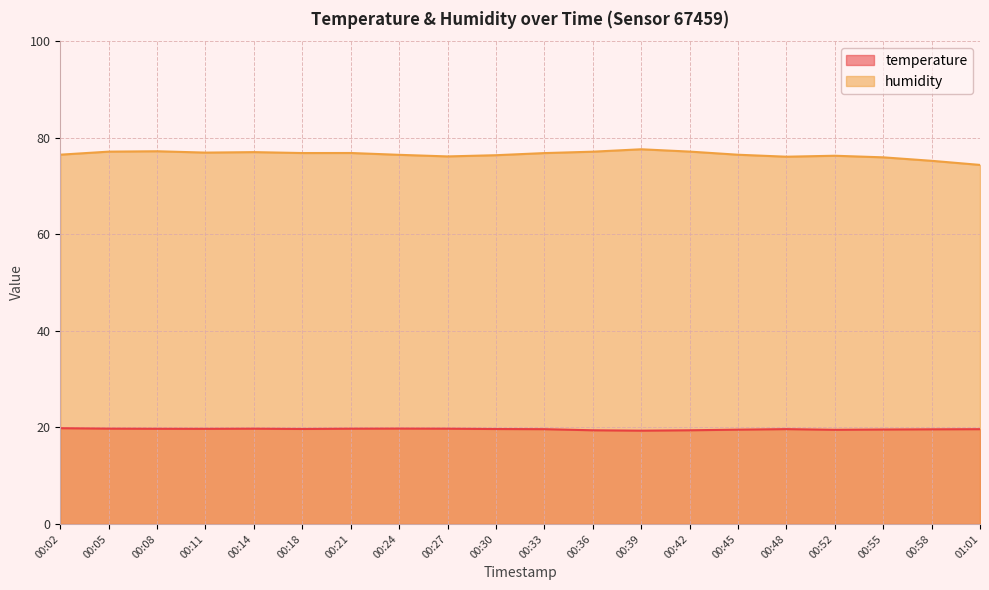

Which series has the widest spread of values?

humidity